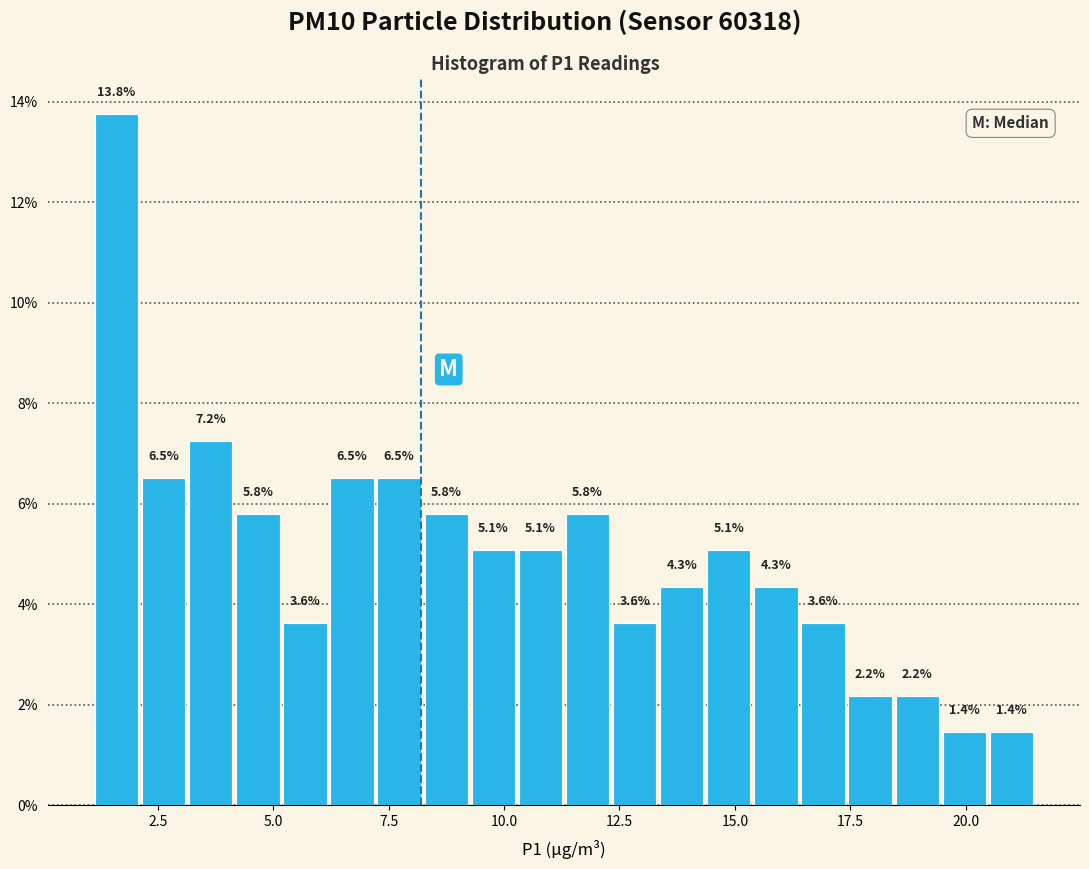

Around what value on the x-axis is the tallest bar? Give the approximate position of its centre, as read against the axis.

1.5